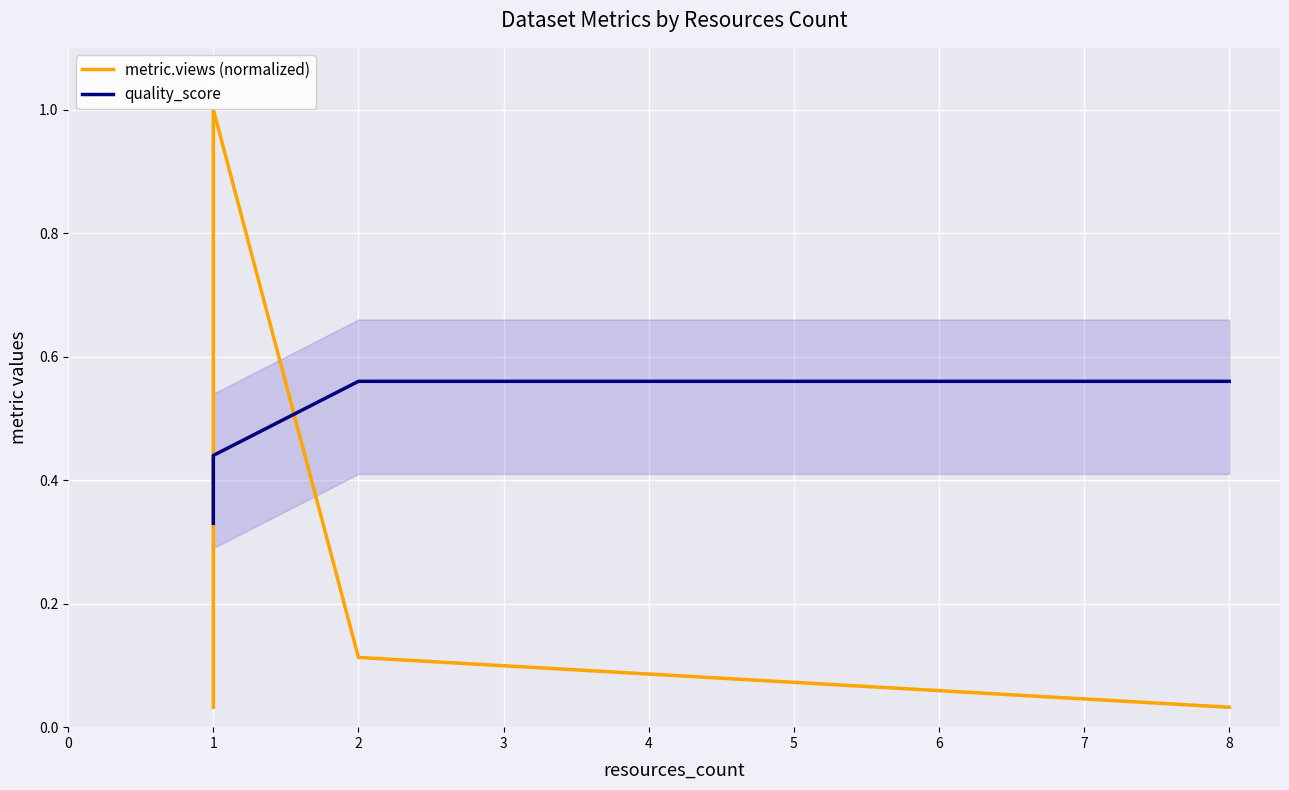

Rank the series by their average value, from highest to lowest.

quality_score, metric.views (normalized)